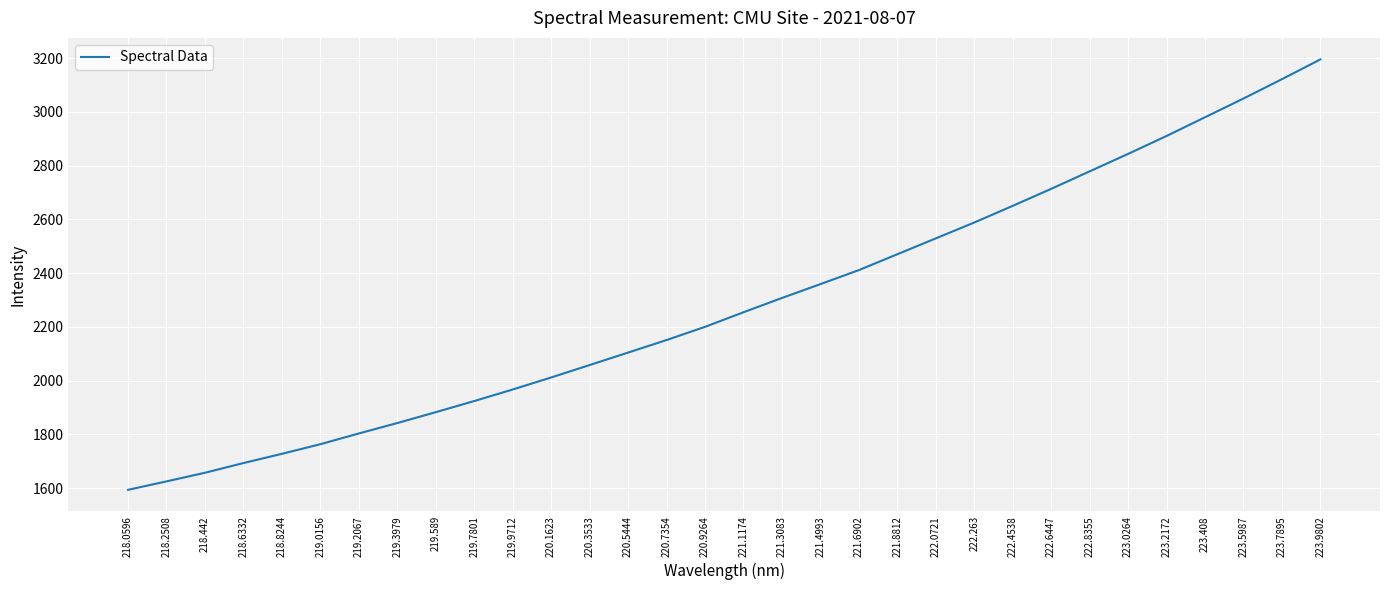

What is the maximum value shown in the chart?

3195.0